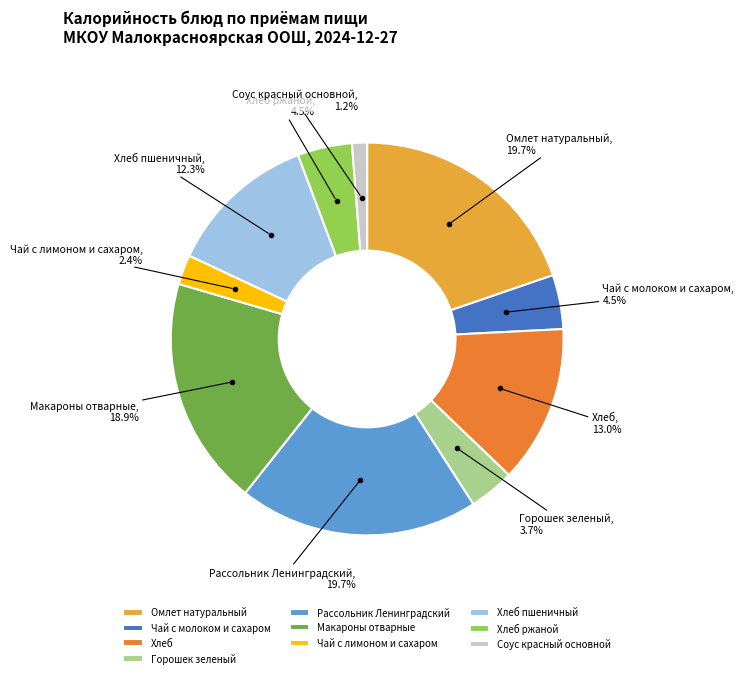

To the nearest percent, what is the average slice percentage?

10%